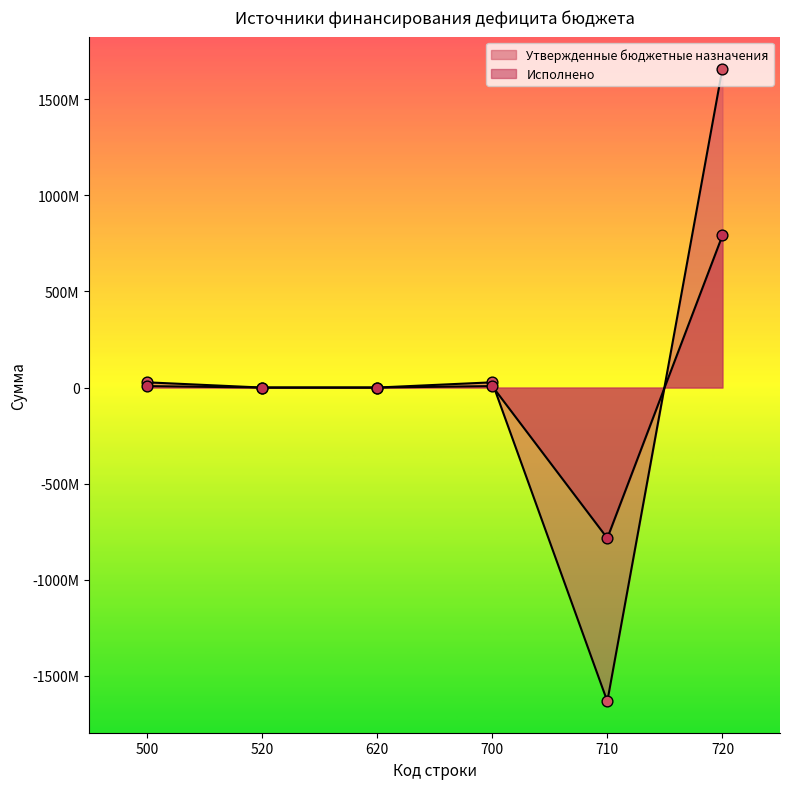

At which category is the sum across all series the highest?

720